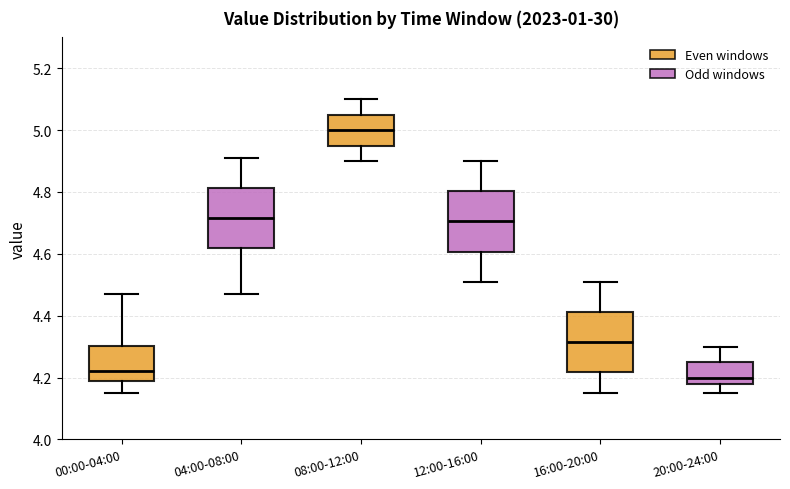

Which box has the highest median line?

08:00-12:00